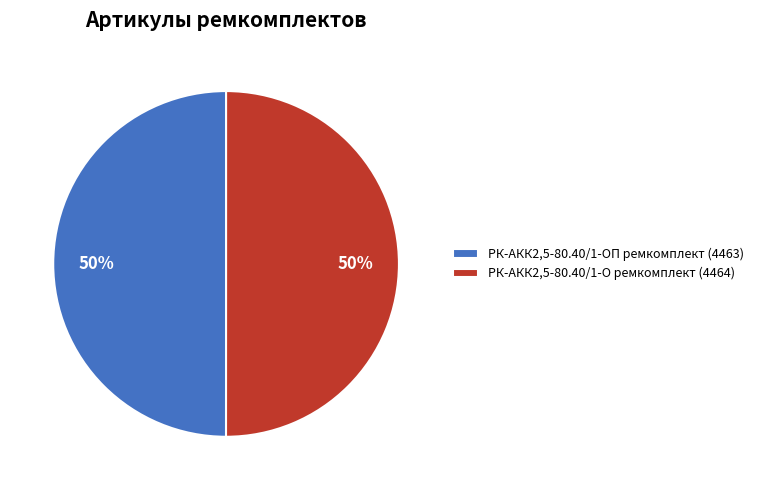

Do РК-АКК2,5-80.40/1-О ремкомплект (4464) and РК-АКК2,5-80.40/1-ОП ремкомплект (4463) together represent more than half of the pie?

Yes